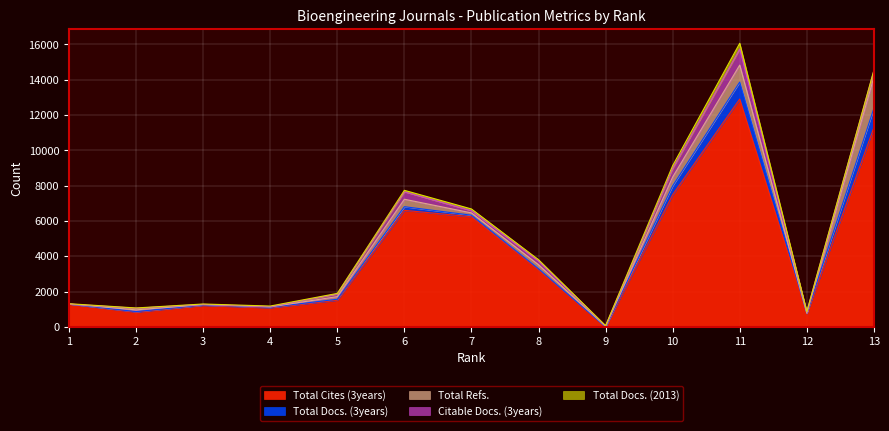

List the series in order of their peak value, lowest first.

Total Docs. (2013), Citable Docs. (3years), Total Docs. (3years), Total Refs., Total Cites (3years)